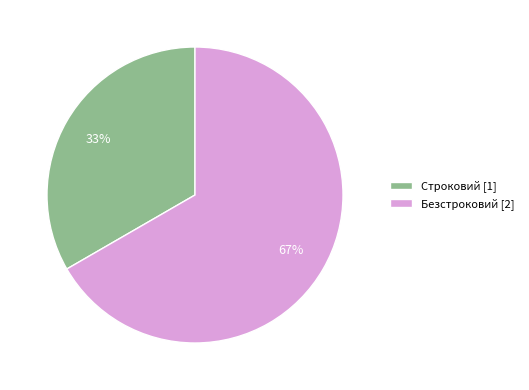

How many segments does this pie chart have?

2